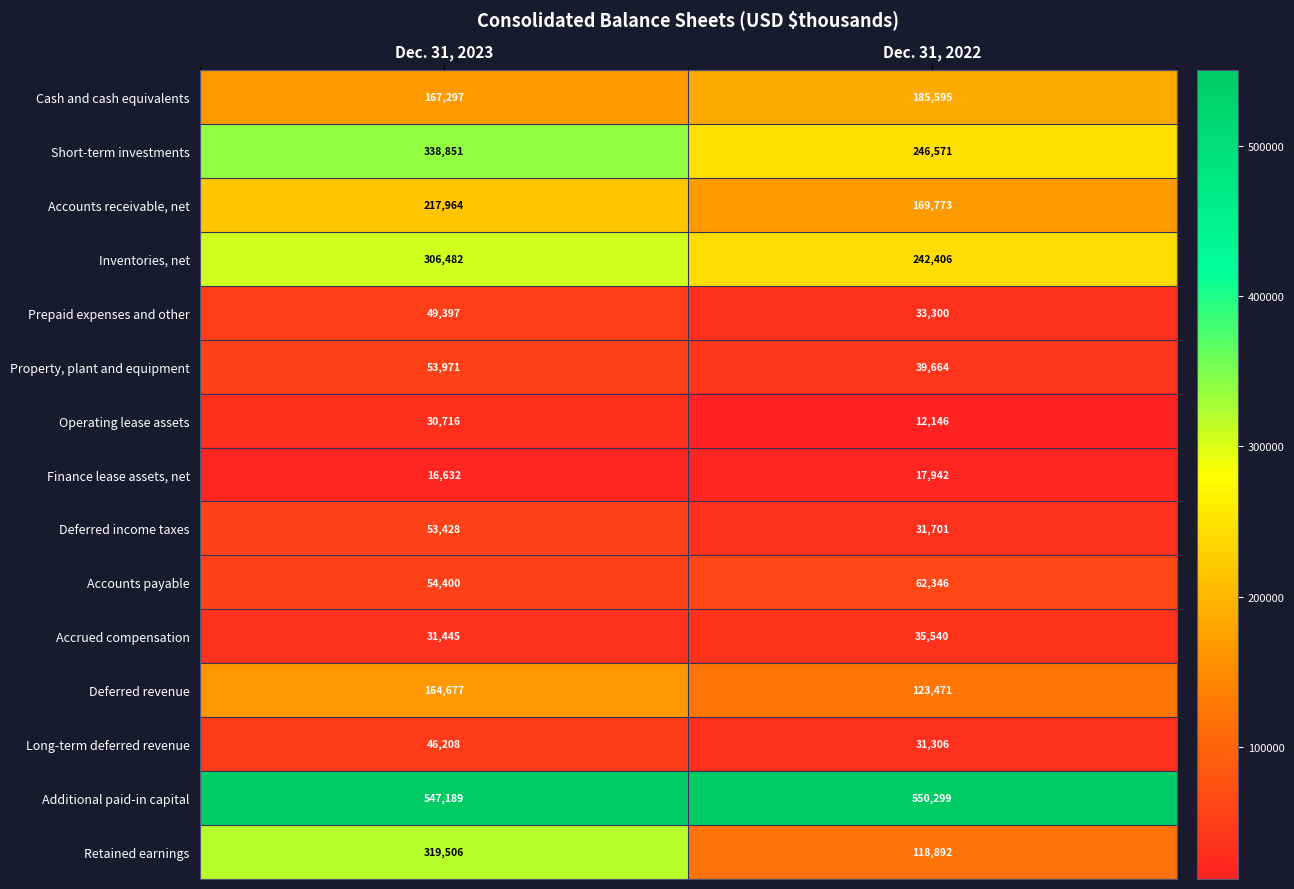

The Property, plant and equipment series shows 21797 at Dec. 31, 2023. True or false?

False